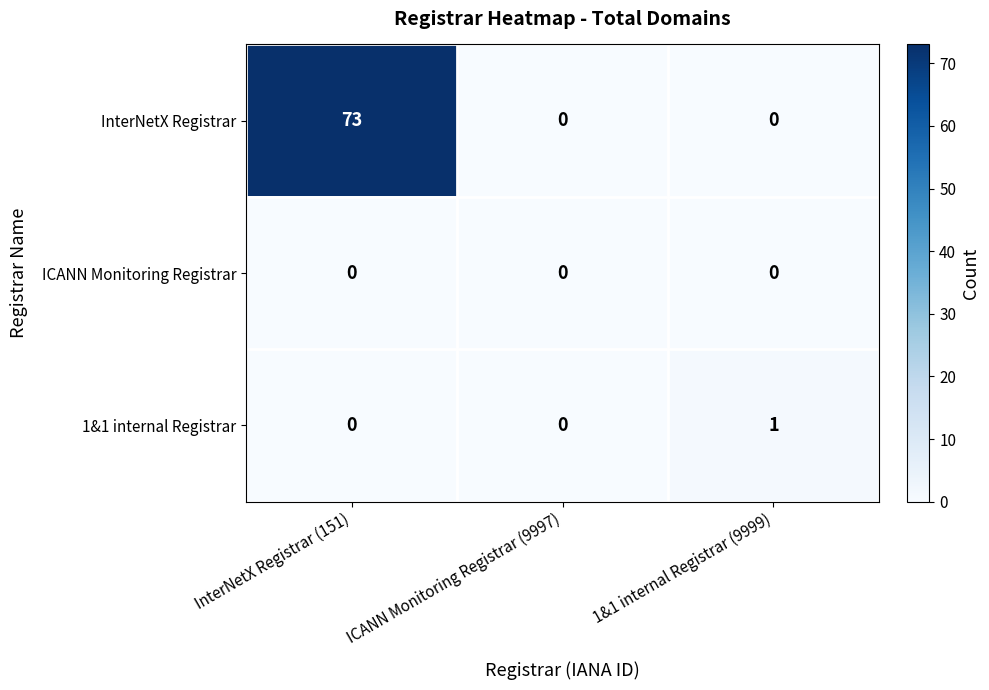

How many InterNetX Registrar values are between 0 and 73?

3